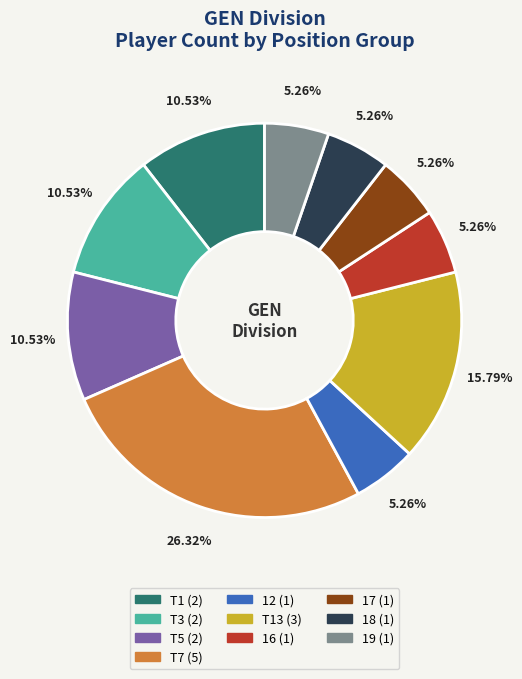

What percentage do T3 (2) and T5 (2) together represent?

21.1%